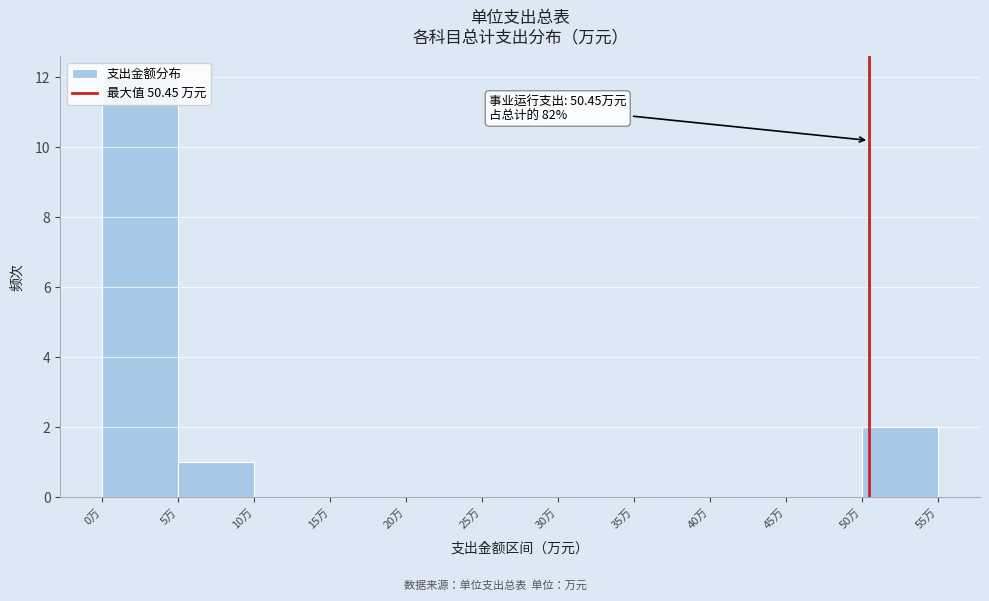

Which range on the x-axis has the tallest bar?

0 to 5